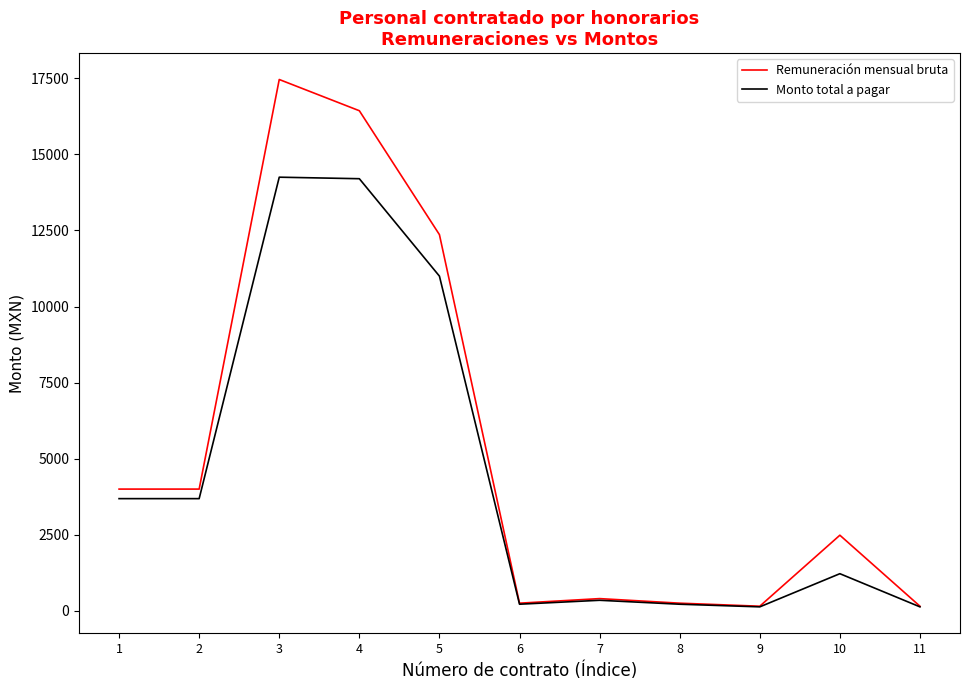

What is the minimum value for Remuneración mensual bruta?

150.0